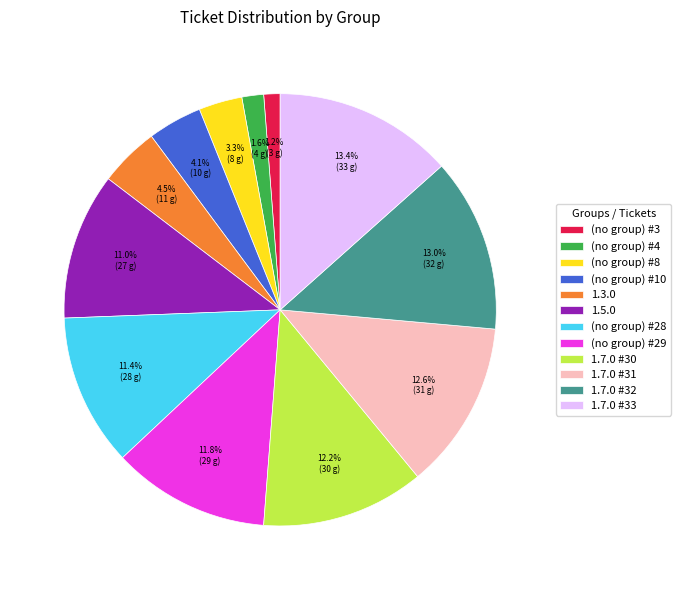

To the nearest percent, what is the difference between the largest and smallest slice percentages?

12%